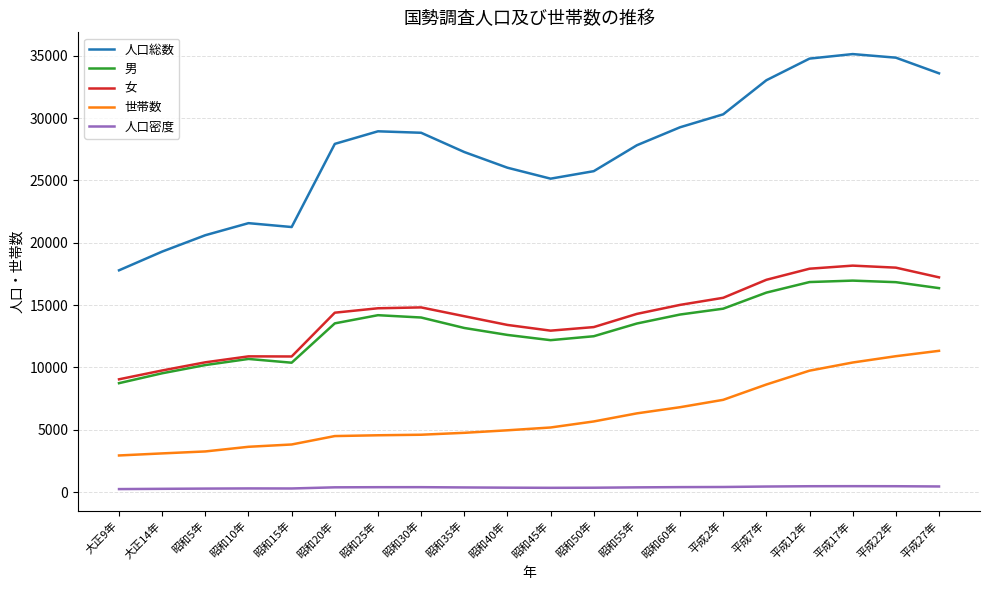

Which series changed the most between 昭和35年 and 平成12年?

人口総数